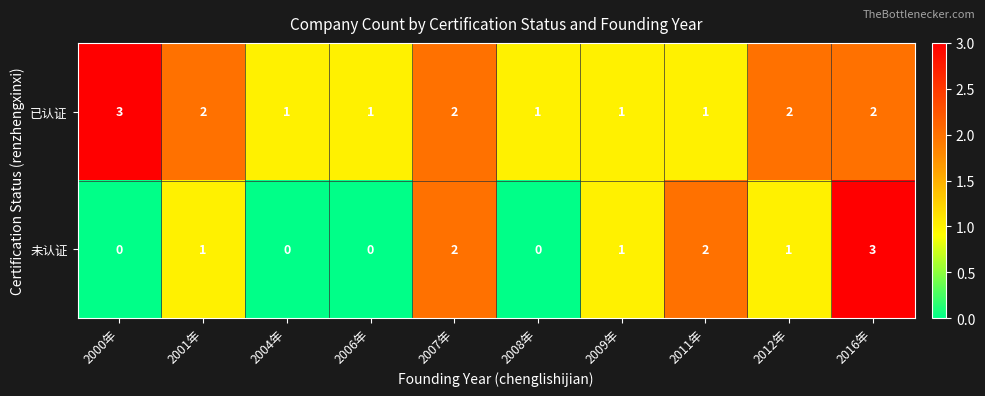

Rank the series by their average value, from highest to lowest.

已认证, 未认证